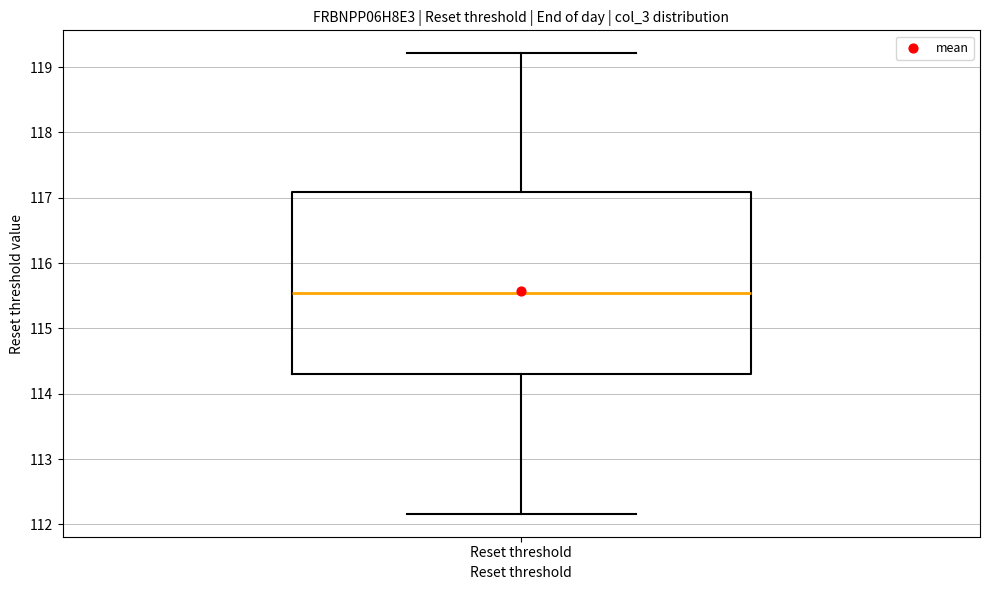

Where does the median line of the box for Reset threshold sit on the y-axis? The values are not printed on the chart, so give them approximately, as read against the axis.

115.5